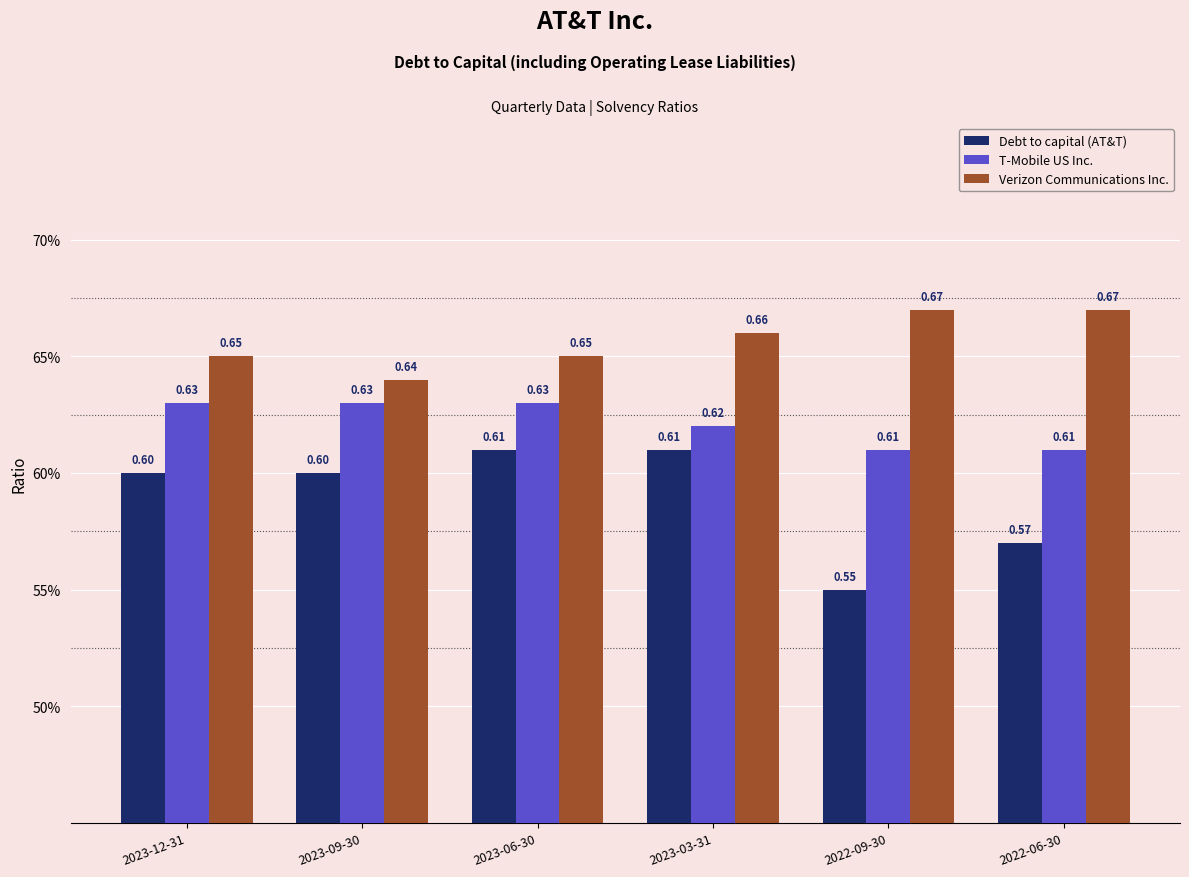

The value of Verizon Communications Inc. at 2022-09-30 is 0.3. True or false?

False